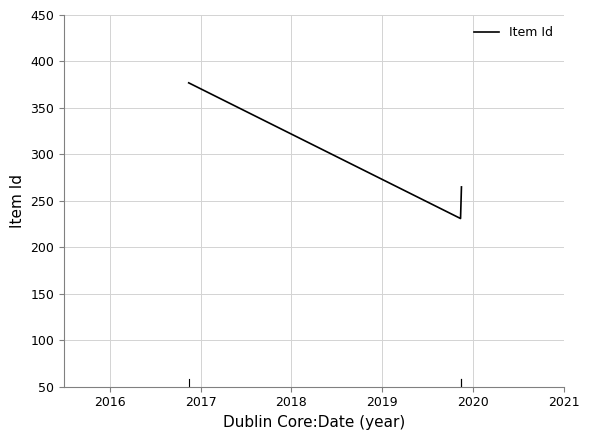

Reading left to right, list all the values displayed in this chart.

377	231	265